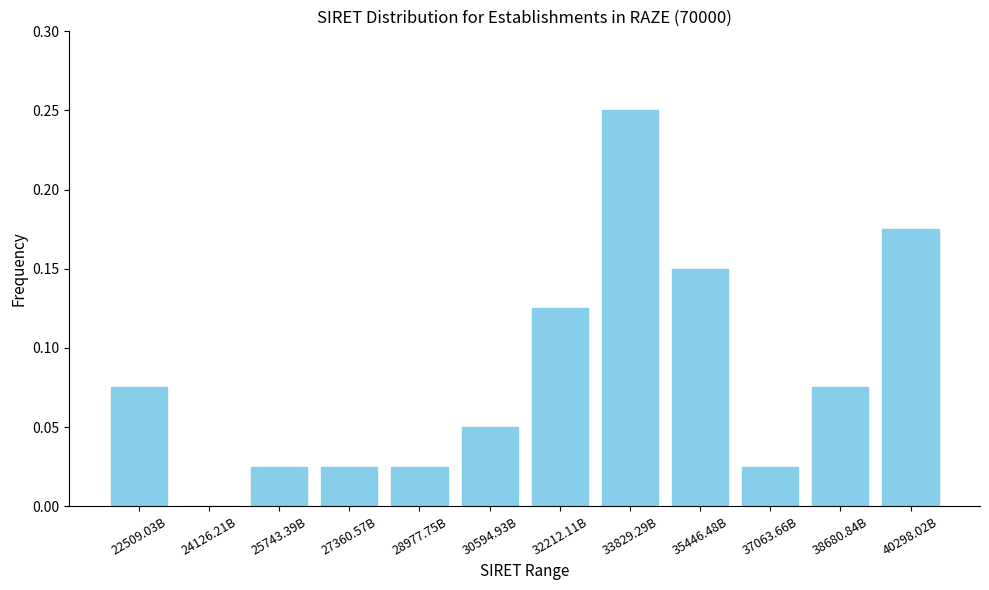

What is the change in value from 24126.21B to 32212.11B?

+0.1